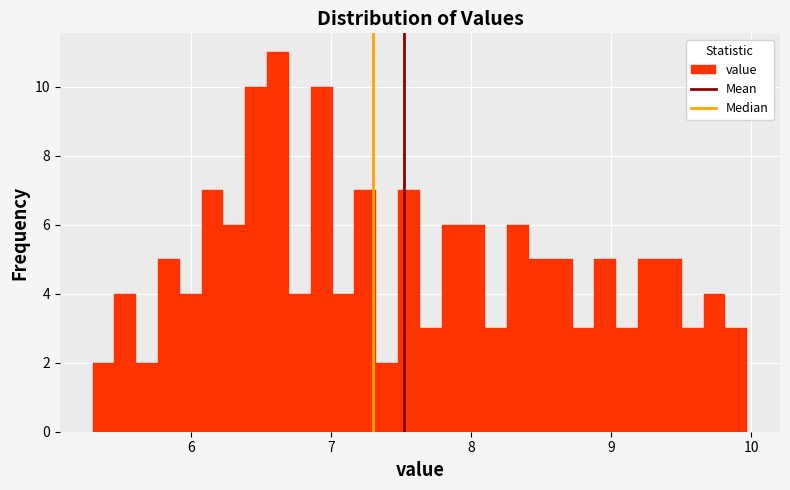

Read against the x-axis, roughly where is the centre of the tallest bar?

6.6